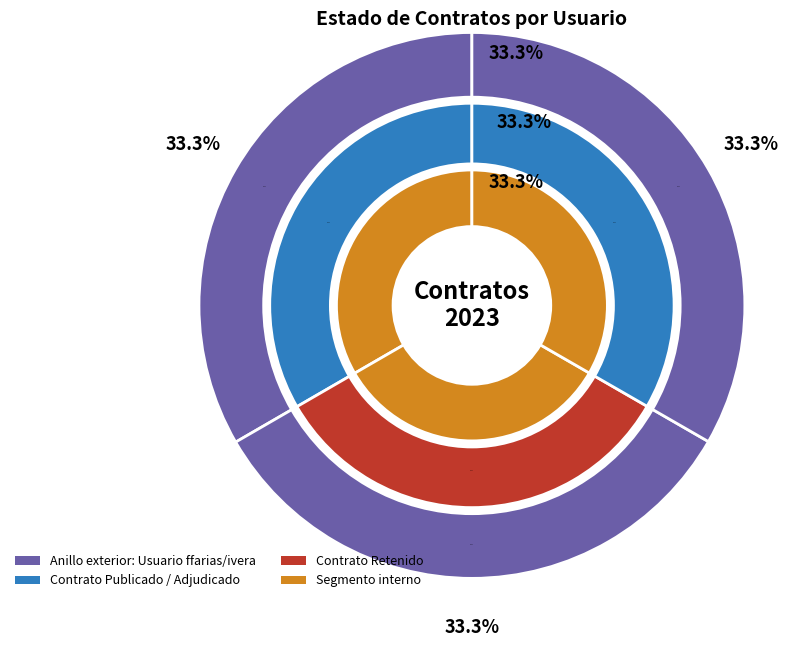

To the nearest percent, what percentage of the pie is ffarias (PUBC)?

33%